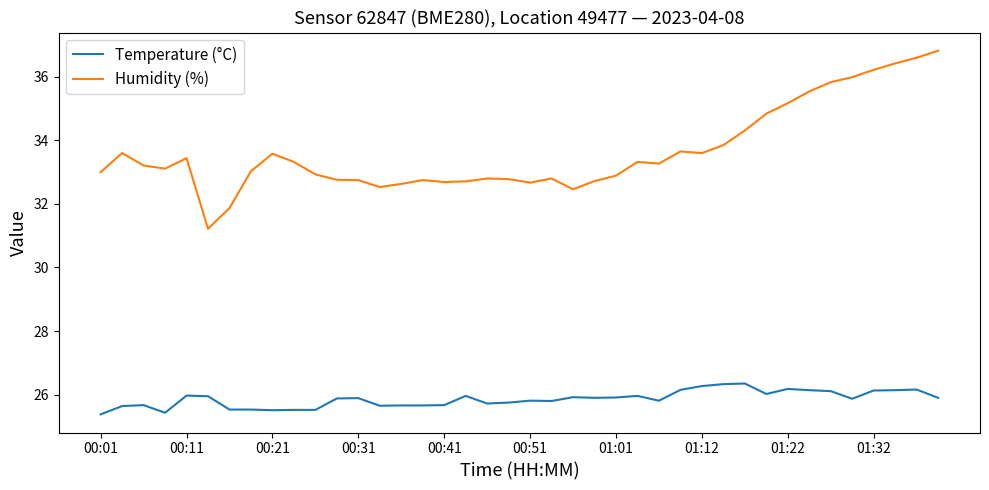

What is the difference between the maximum and minimum values in the Humidity (%) series?

5.6